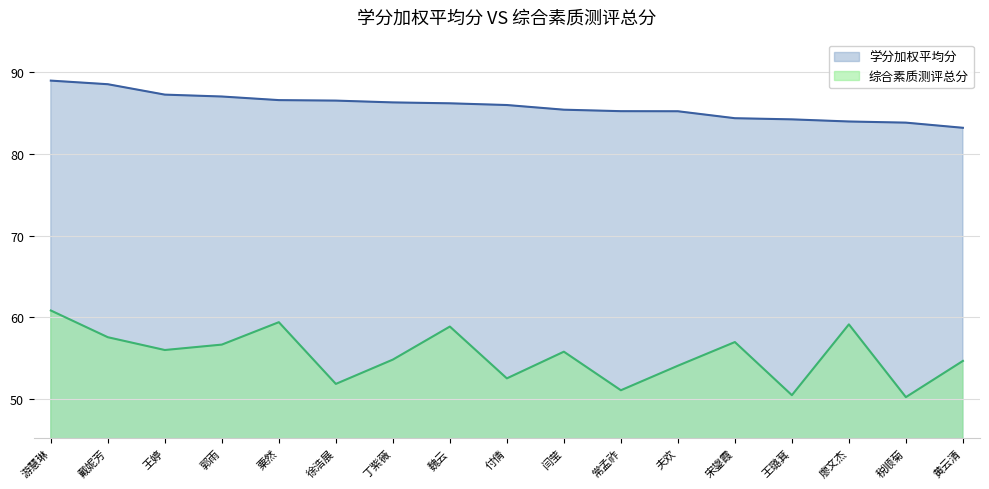

What is the maximum value for 学分加权平均分?

88.9